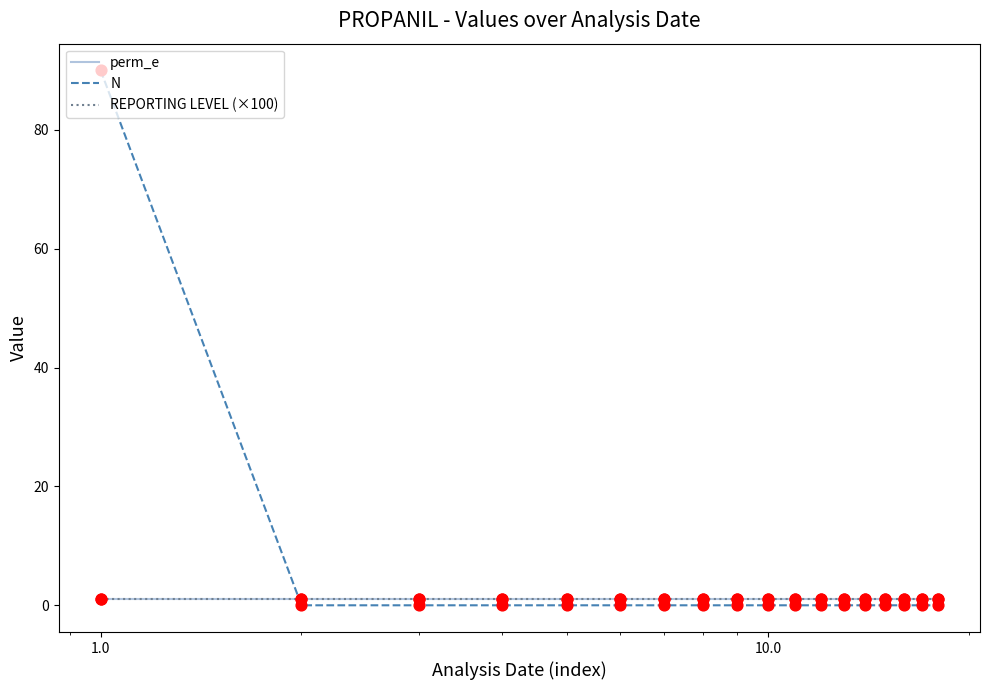

Which series has the widest spread of values?

N